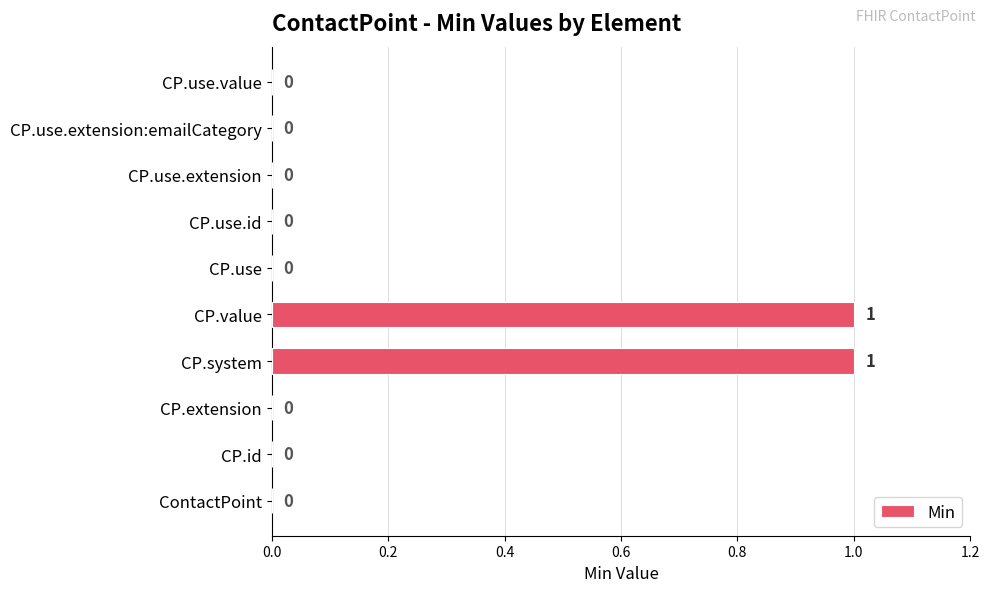

Between CP.value and CP.use.value, which is larger?

CP.value